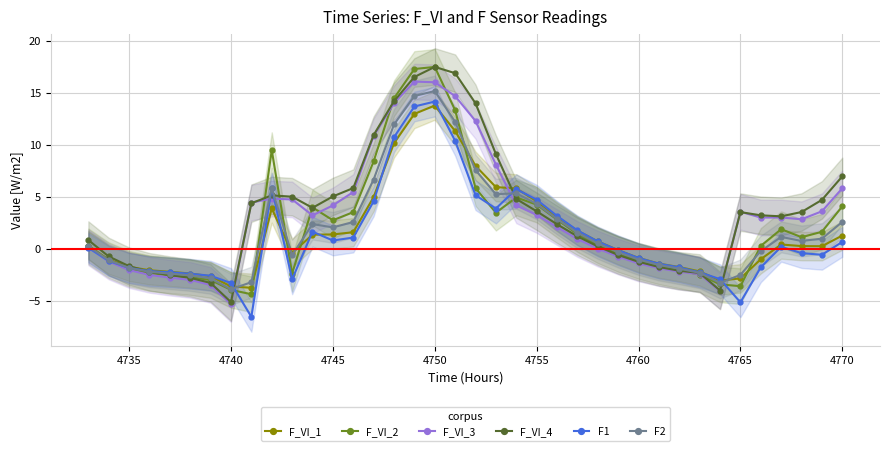

The value of F_VI_3 at 4770 is 9.3. True or false?

False